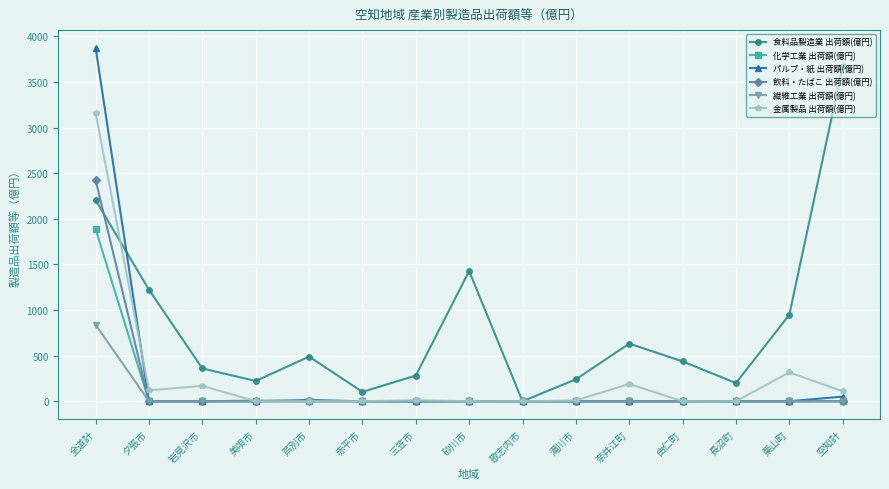

Rank the series by their maximum value, from highest to lowest.

パルプ・紙 出荷額(億円), 食料品製造業 出荷額(億円), 金属製品 出荷額(億円), 飲料・たばこ 出荷額(億円), 化学工業 出荷額(億円), 繊維工業 出荷額(億円)